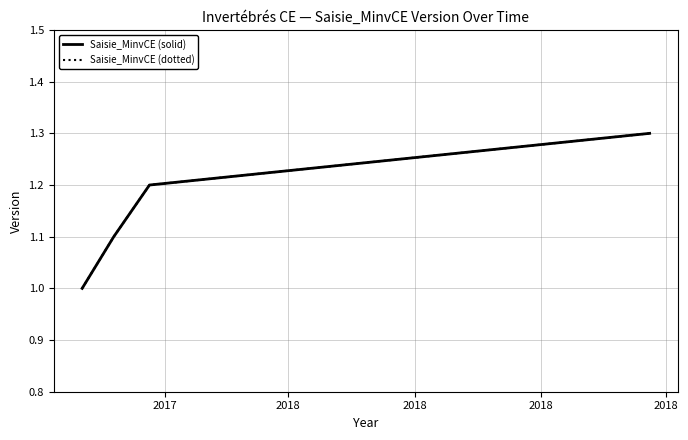

Does the chart have visible grid lines?

Yes